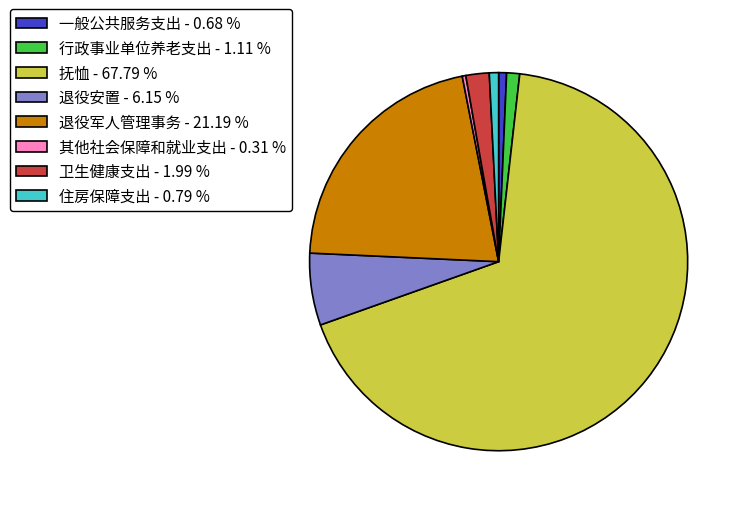

How many segments does this pie chart have?

8